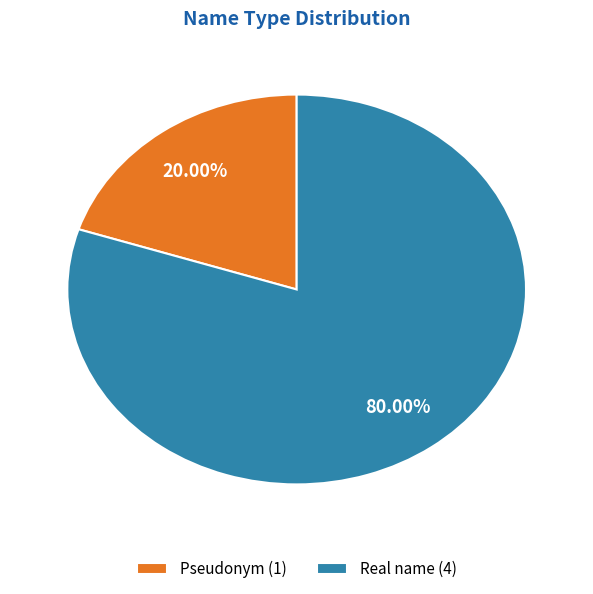

What is the ratio of the value at Real name to the value at Pseudonym?

4.0